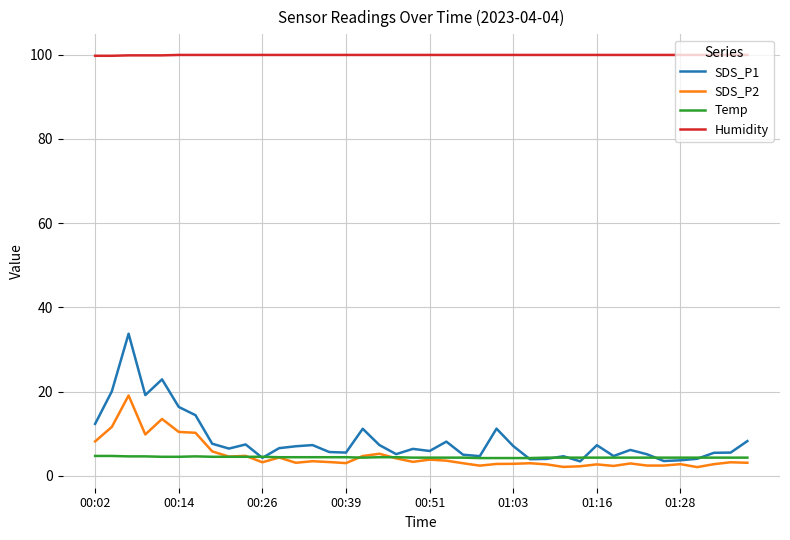

True or false: SDS_P2 and SDS_P1 intersect in this chart.

False